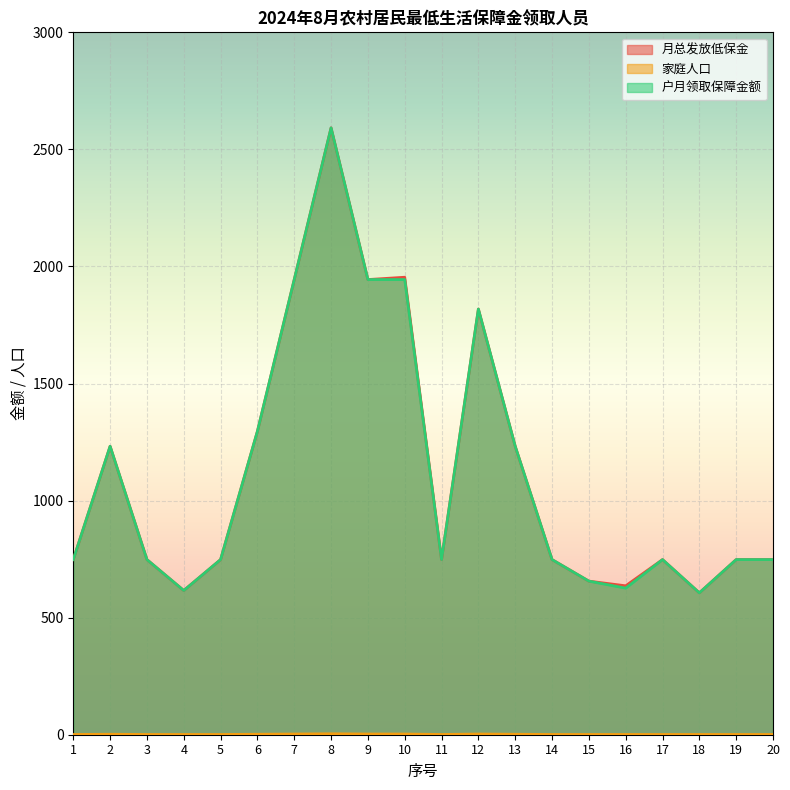

At which category does 月总发放低保金 reach its first local valley?

4